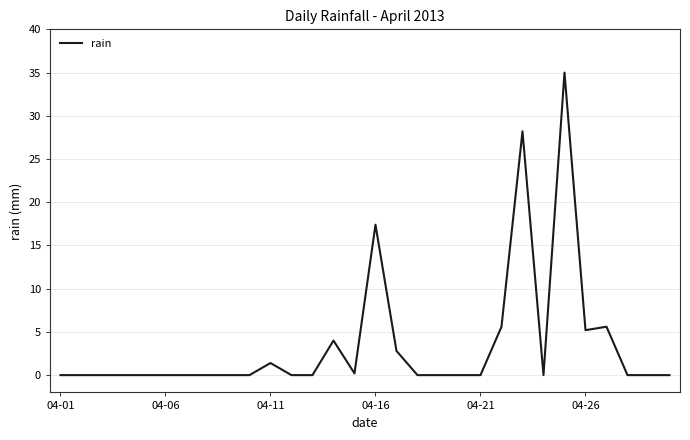

What is the maximum value shown in the chart?

35.0